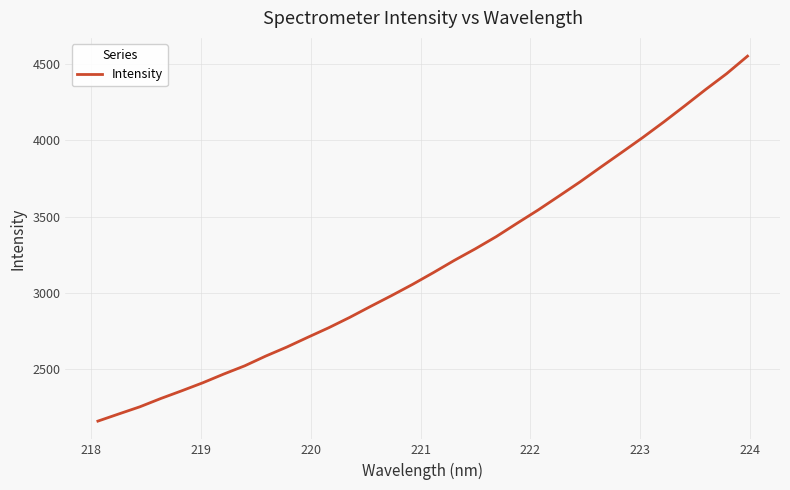

What is the difference between the maximum and minimum values?

2391.6